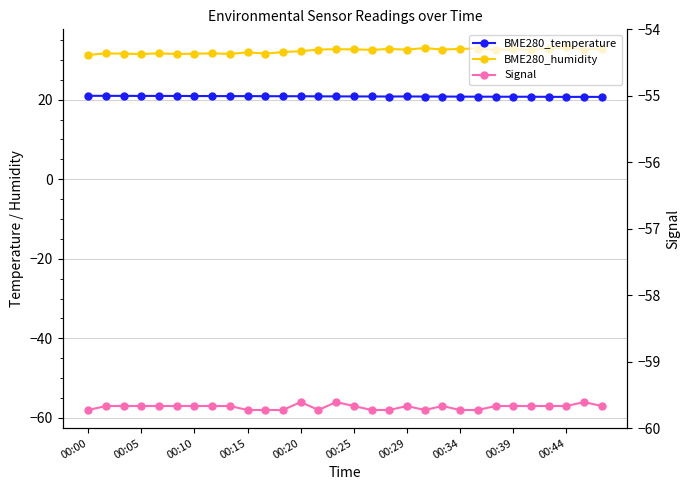

Reading left to right, list all the values displayed in this chart.

BME280_temperature: 21.0	21.0	21.0	20.9	20.9	20.9	20.9	20.9	20.9	20.9	20.9	20.9	20.9	20.8	20.8	20.8	20.8	20.8	20.8	20.8	20.8	20.8	20.8	20.8	20.7	20.7	20.7	20.7	20.7	20.7
BME280_humidity: 31.3	31.6	31.6	31.5	31.7	31.5	31.6	31.6	31.5	31.9	31.6	32.0	32.2	32.6	32.7	32.6	32.5	32.7	32.6	33.0	32.6	32.8	32.9	32.5	32.6	32.6	32.8	33.1	32.6	32.8
Signal: -58.0	-57.0	-57.0	-57.0	-57.0	-57.0	-57.0	-57.0	-57.0	-58.0	-58.0	-58.0	-56.0	-58.0	-56.0	-57.0	-58.0	-58.0	-57.0	-58.0	-57.0	-58.0	-58.0	-57.0	-57.0	-57.0	-57.0	-57.0	-56.0	-57.0